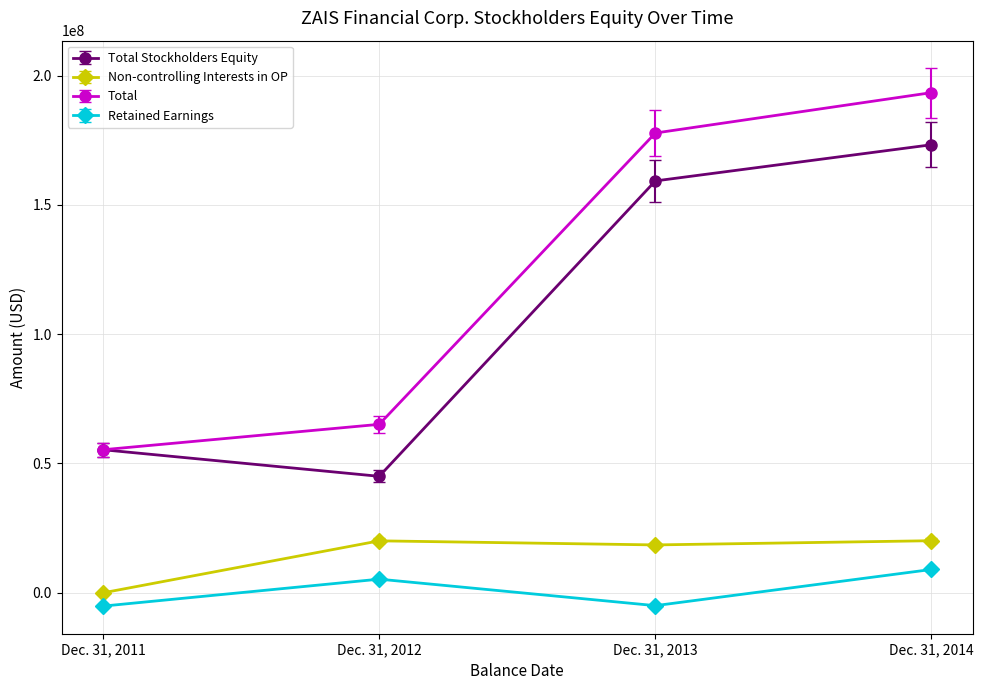

What value does the Total series have at Dec. 31, 2012?

65140795